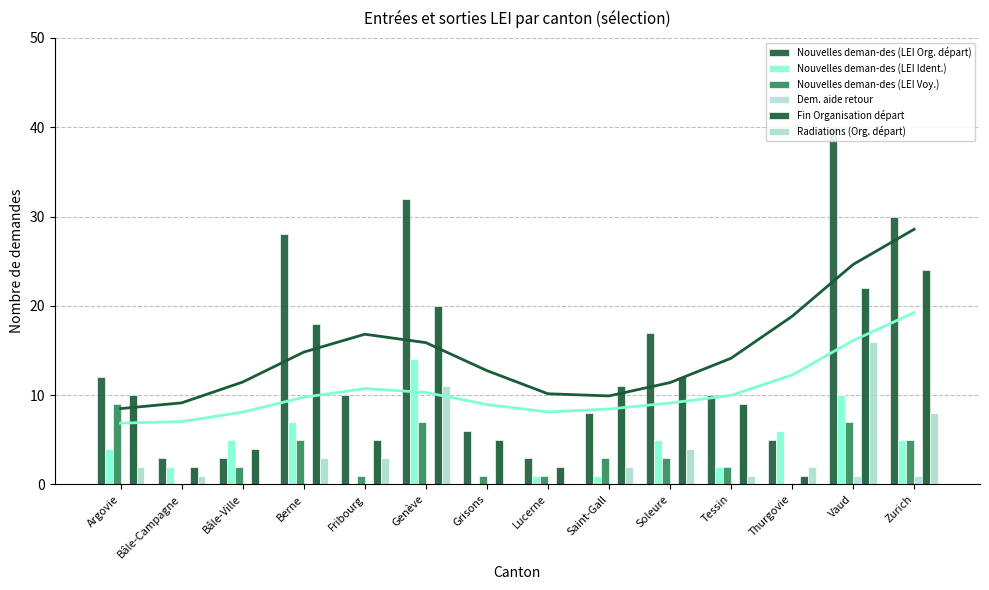

What is the sum of all Fin Organisation départ values?

145